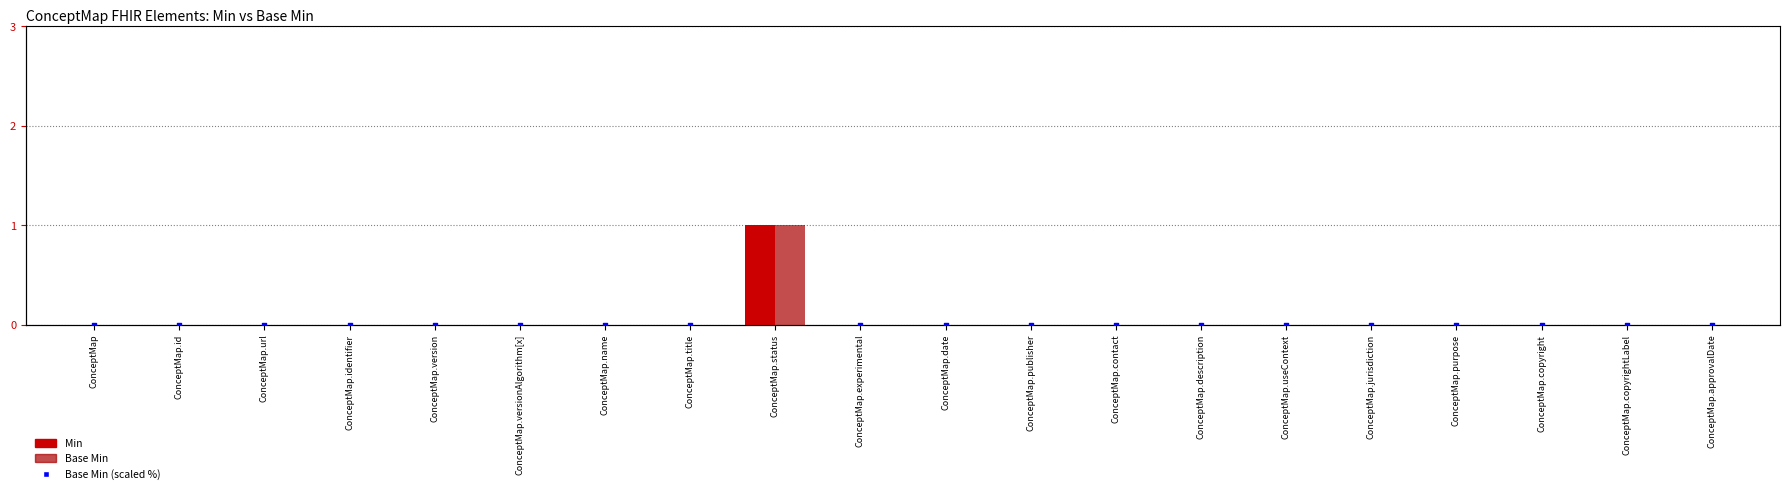

At how many categories does at least one series exceed 78?

1